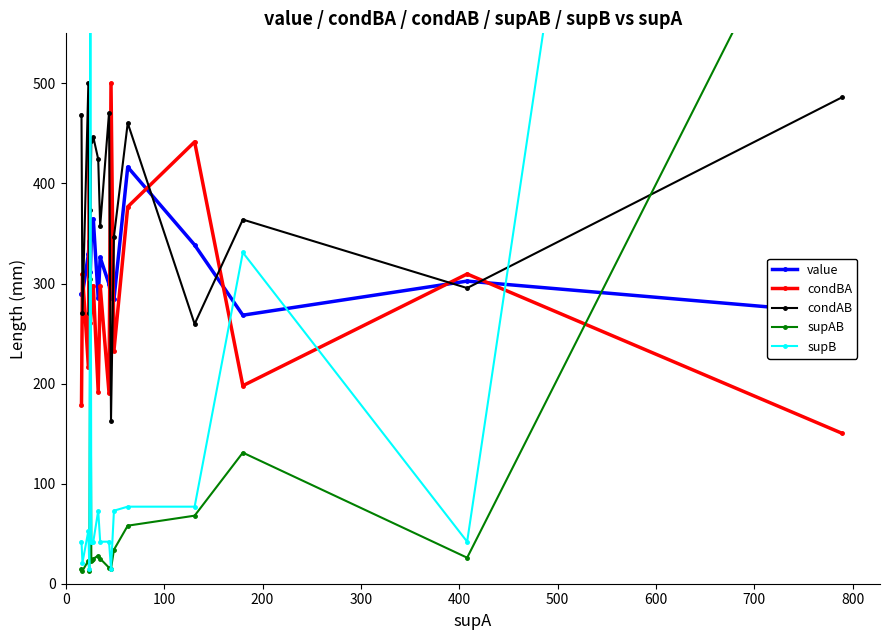

How many interior local peaks does the condBA series have?

7